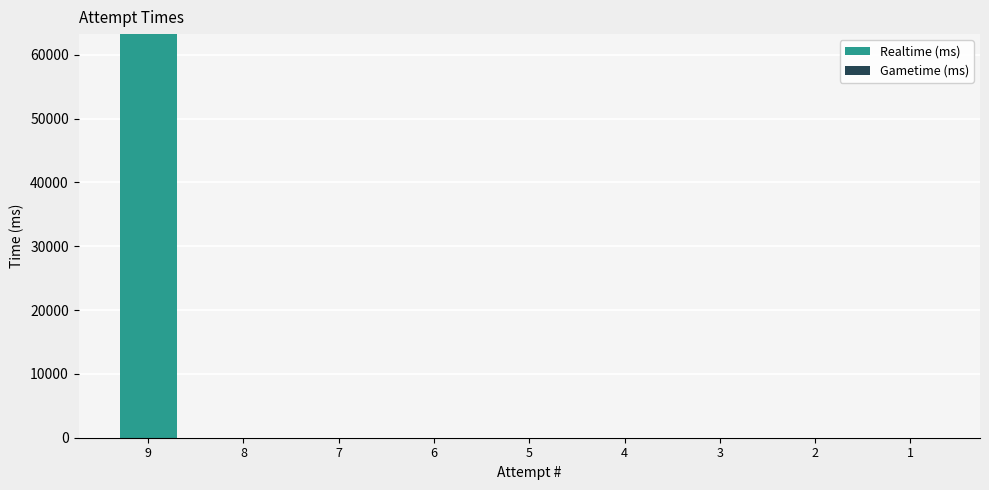

Are the bars horizontal?

No